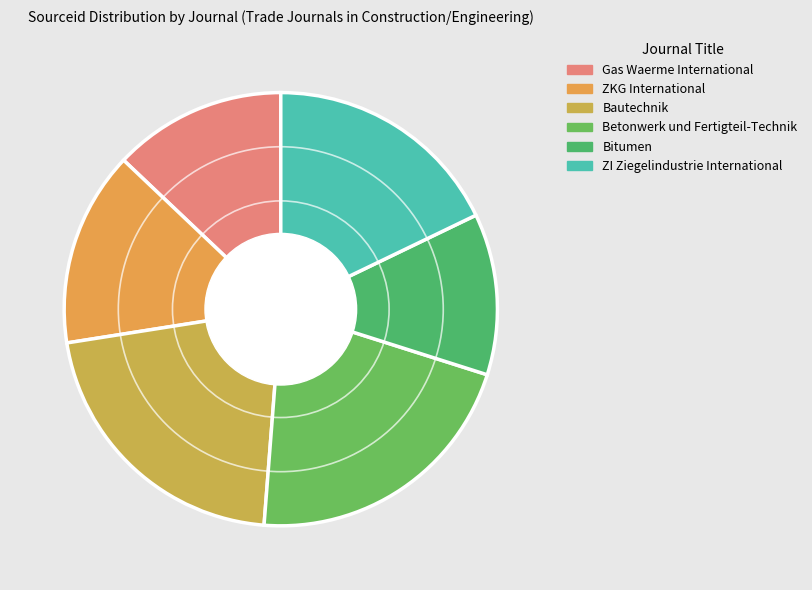

To the nearest percent, what is the combined percentage of Betonwerk und Fertigteil-Technik and ZKG International?

36%